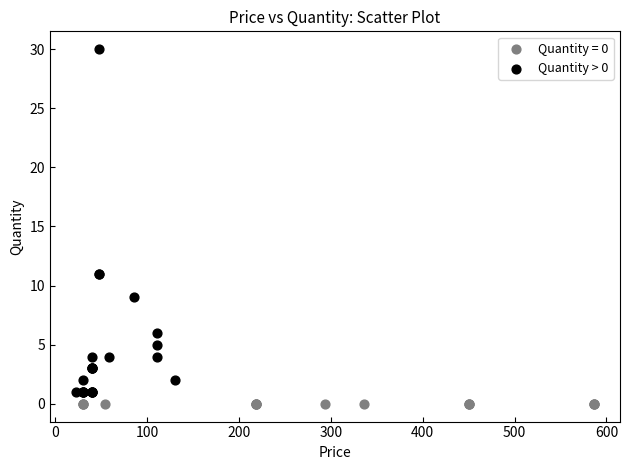

Which series contains the highest Y value?

Quantity > 0